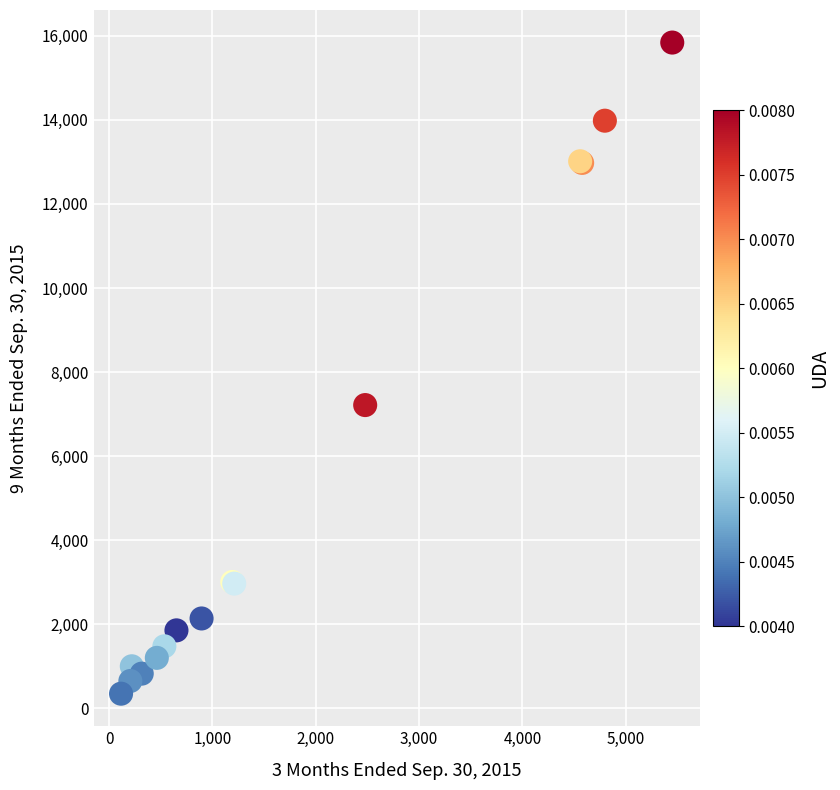

What Y value in the scatter plot is closest to 8094?

7216